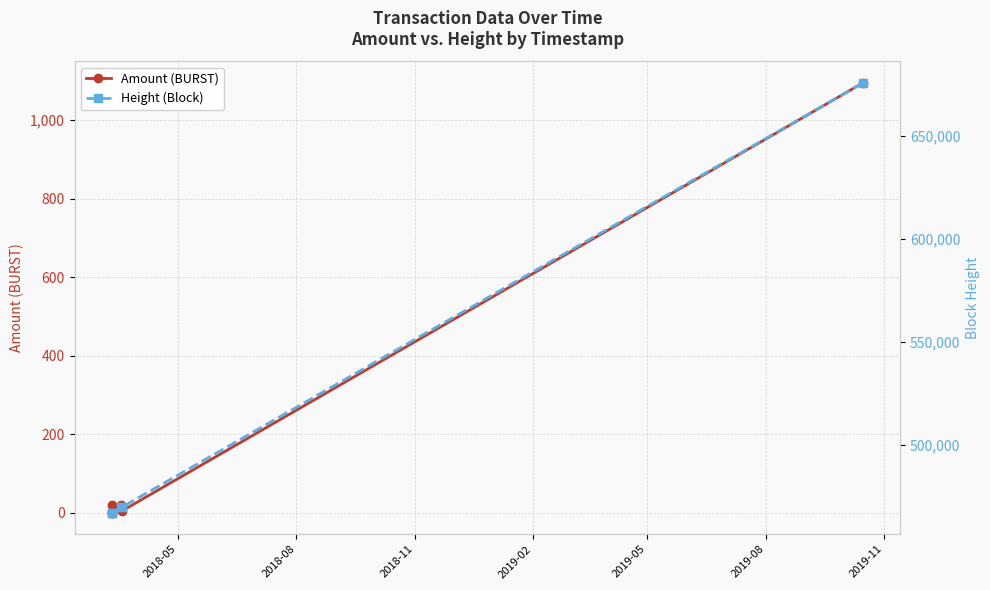

Between 2018-08 and 2019-02, which series saw the biggest shift?

Height (Block)